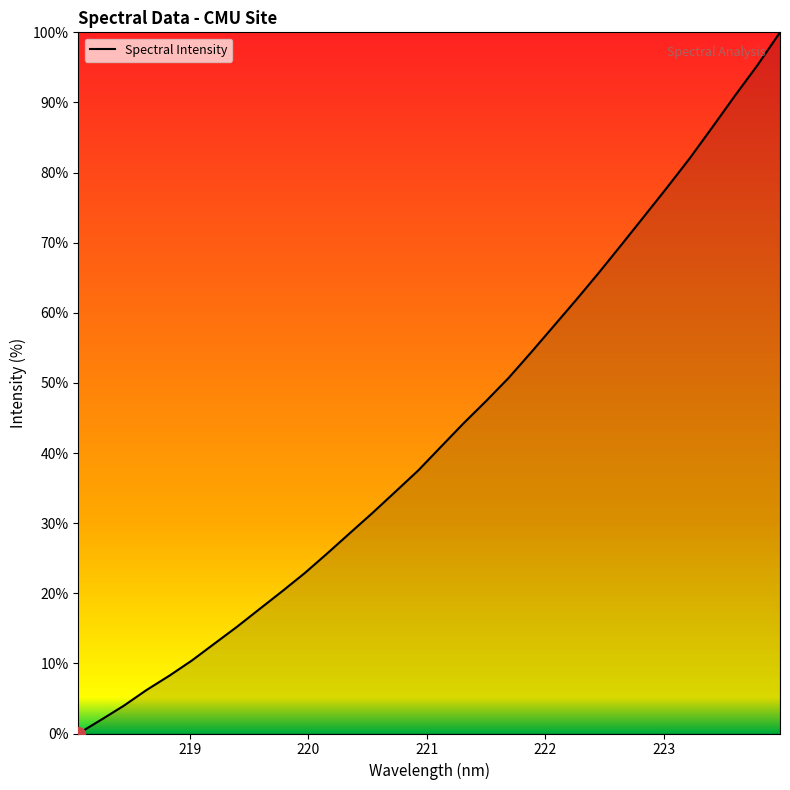

Does the chart display data point markers on the line(s)?

No